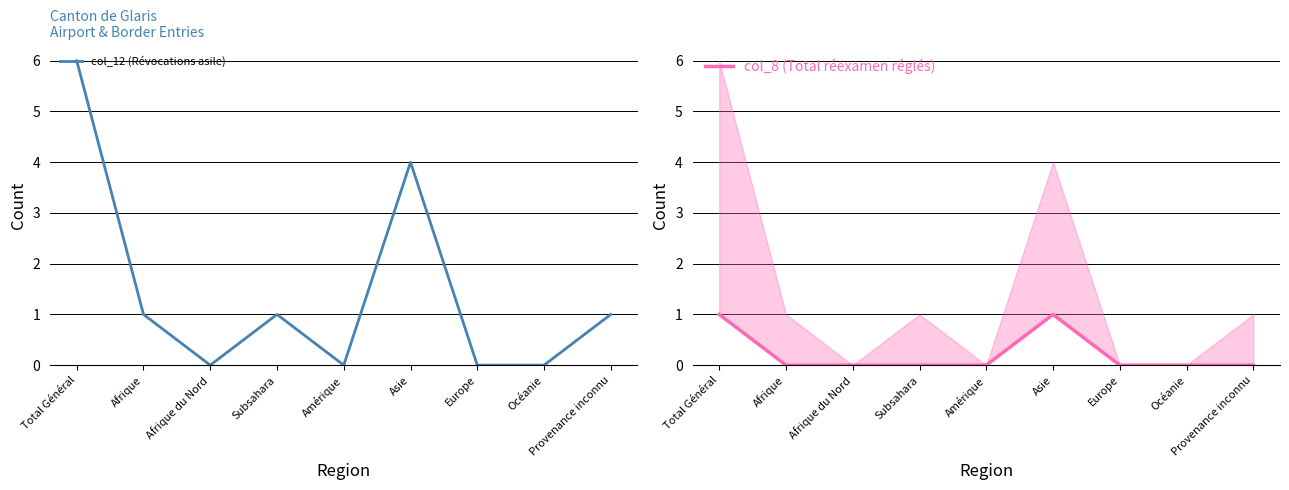

How many data points in col_12 (Révocations asile) are less than 1?

4